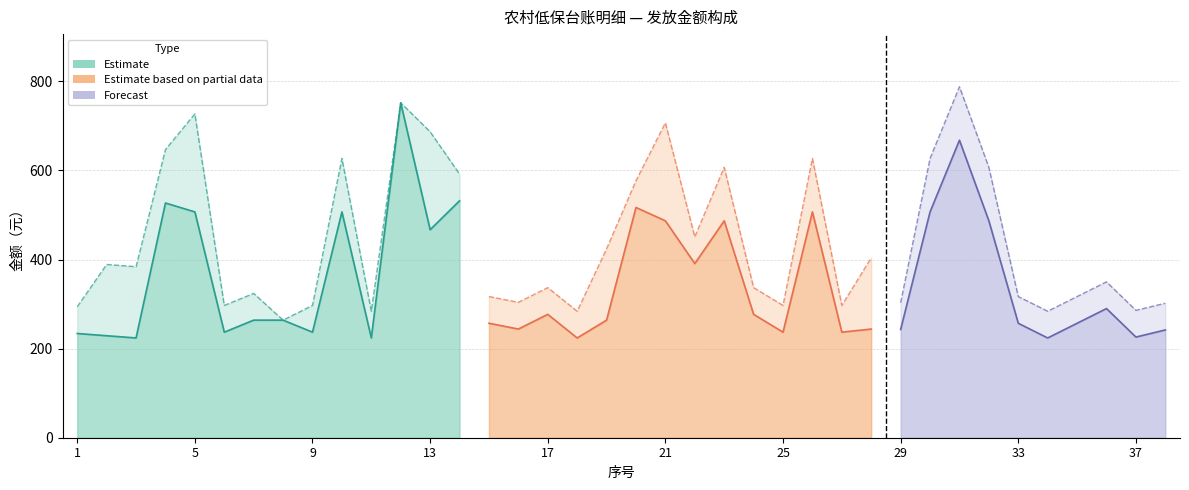

Which label corresponds to the smallest value in the chart?

8